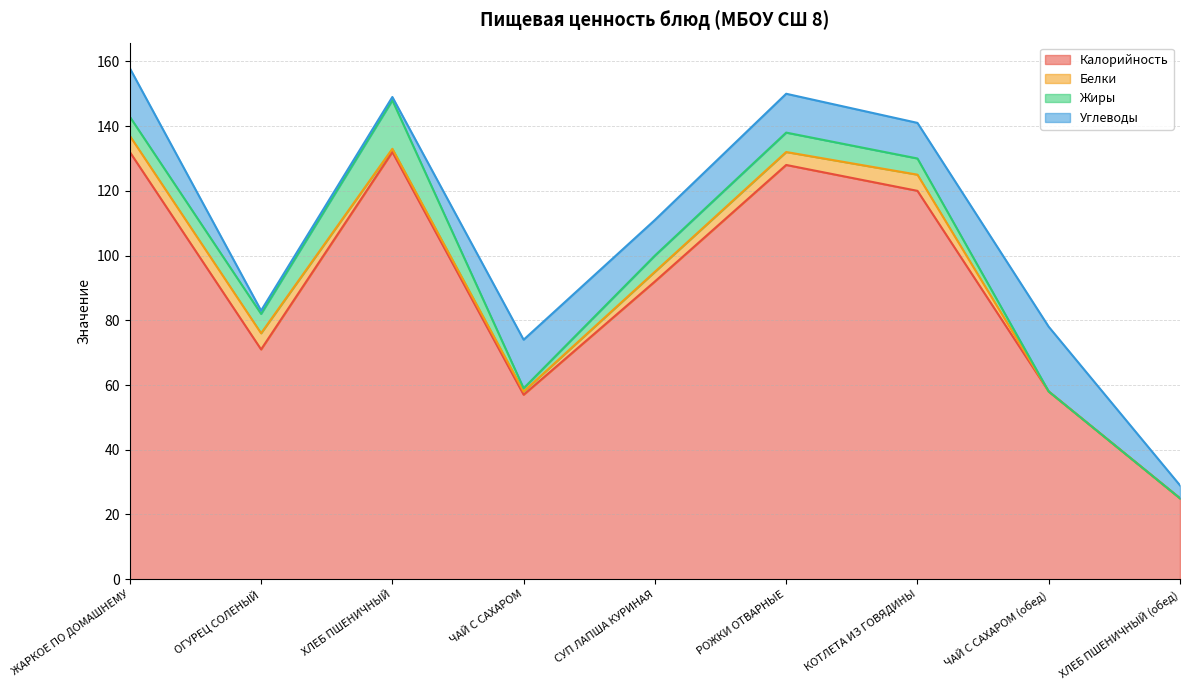

Reading left to right, list all the values displayed in this chart.

Калорийность: ЖАРКОЕ ПО ДОМАШНЕМУ=132.0	ОГУРЕЦ СОЛЕНЫЙ=71.0	ХЛЕБ ПШЕНИЧНЫЙ=132.0	ЧАЙ С САХАРОМ=57.0	СУП ЛАПША КУРИНАЯ=92.0	РОЖКИ ОТВАРНЫЕ=128.0	КОТЛЕТА ИЗ ГОВЯДИНЫ=120.0	ЧАЙ С САХАРОМ (обед)=58.0	ХЛЕБ ПШЕНИЧНЫЙ (обед)=25.0
Белки: ЖАРКОЕ ПО ДОМАШНЕМУ=5.0	ОГУРЕЦ СОЛЕНЫЙ=5.0	ХЛЕБ ПШЕНИЧНЫЙ=1.0	ЧАЙ С САХАРОМ=1.0	СУП ЛАПША КУРИНАЯ=3.0	РОЖКИ ОТВАРНЫЕ=4.0	КОТЛЕТА ИЗ ГОВЯДИНЫ=5.0	ЧАЙ С САХАРОМ (обед)=0.0	ХЛЕБ ПШЕНИЧНЫЙ (обед)=0.0
Жиры: ЖАРКОЕ ПО ДОМАШНЕМУ=5.9	ОГУРЕЦ СОЛЕНЫЙ=6.0	ХЛЕБ ПШЕНИЧНЫЙ=15.0	ЧАЙ С САХАРОМ=1.0	СУП ЛАПША КУРИНАЯ=5.0	РОЖКИ ОТВАРНЫЕ=6.0	КОТЛЕТА ИЗ ГОВЯДИНЫ=5.0	ЧАЙ С САХАРОМ (обед)=0.0	ХЛЕБ ПШЕНИЧНЫЙ (обед)=0.0
Углеводы: ЖАРКОЕ ПО ДОМАШНЕМУ=15.0	ОГУРЕЦ СОЛЕНЫЙ=1.0	ХЛЕБ ПШЕНИЧНЫЙ=1.0	ЧАЙ С САХАРОМ=15.0	СУП ЛАПША КУРИНАЯ=11.0	РОЖКИ ОТВАРНЫЕ=12.0	КОТЛЕТА ИЗ ГОВЯДИНЫ=11.0	ЧАЙ С САХАРОМ (обед)=20.0	ХЛЕБ ПШЕНИЧНЫЙ (обед)=4.0